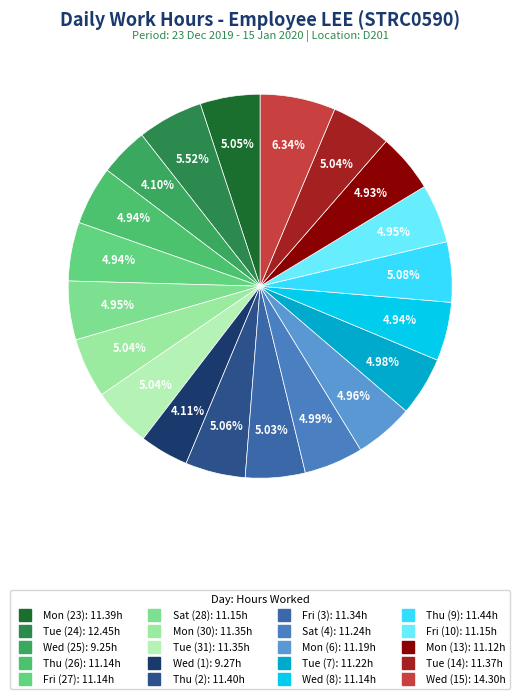

Is there any slice that represents more than half of the pie?

No